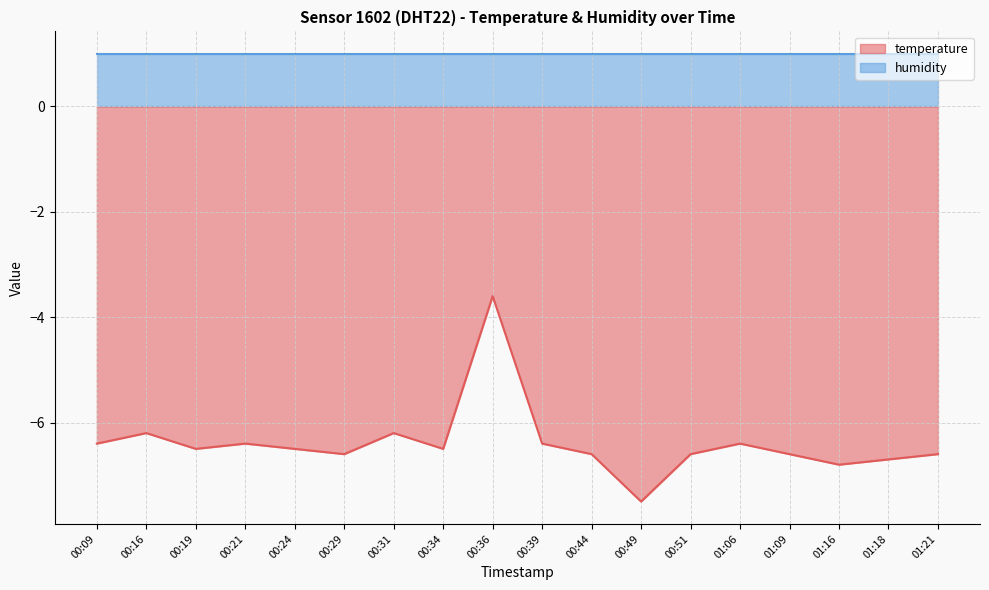

Rank the categories by value from lowest to highest.

00:49, 01:16, 01:18, 00:29, 00:44, 00:51, 01:09, 01:21, 00:19, 00:24, 00:34, 00:09, 00:21, 00:39, 01:06, 00:16, 00:31, 00:36